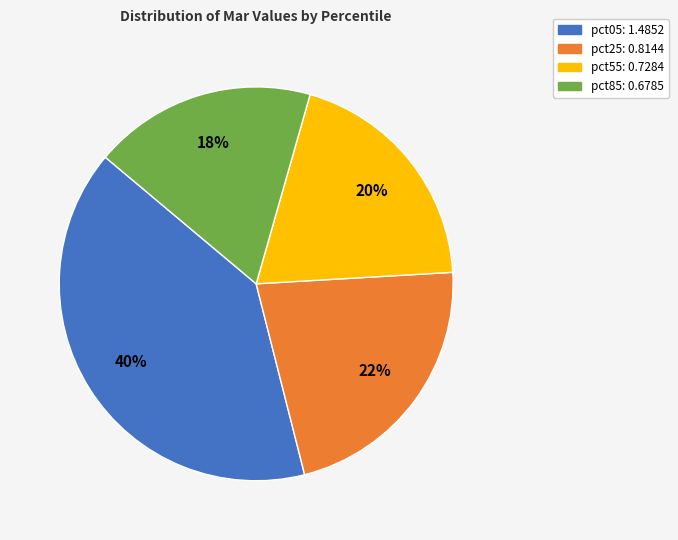

Which has a higher value, pct25 or pct85?

pct25